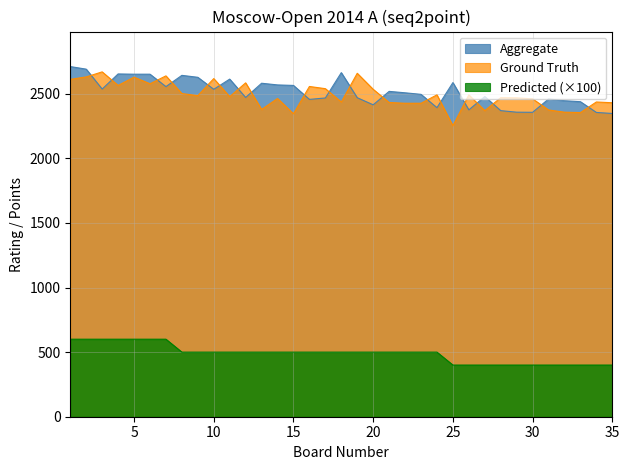

Which series has the widest spread of values?

Ground Truth